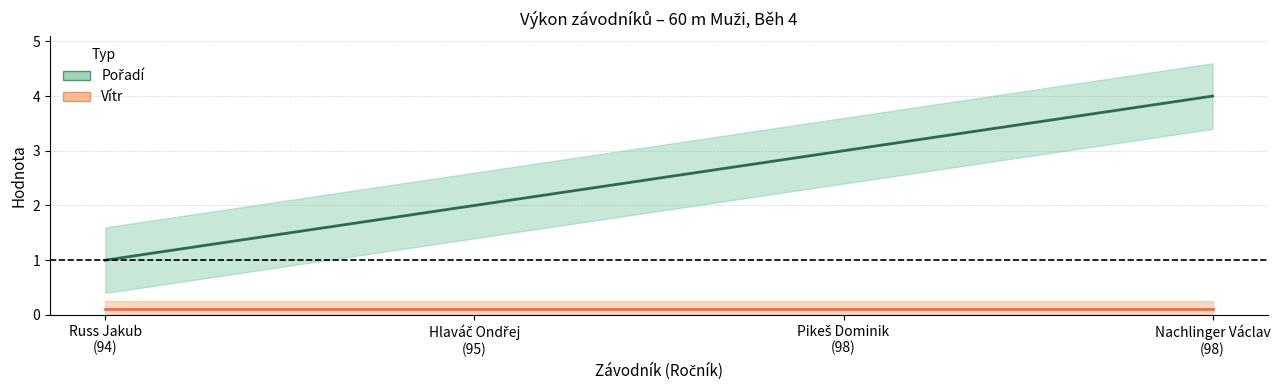

Between Hlaváč Ondřej
(95) and Pikeš Dominik
(98), which series saw the biggest shift?

Pořadí